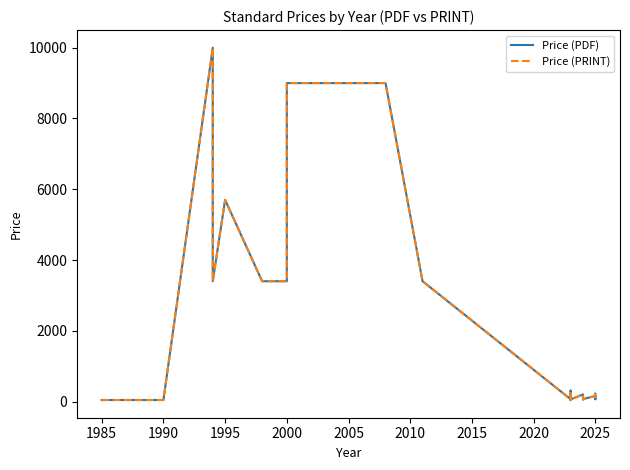

What is the sum of all Price (PDF) values?

49561.0